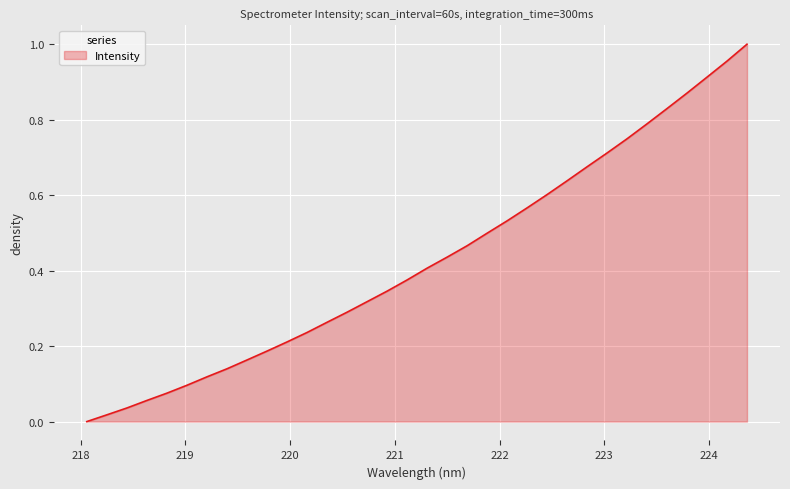

Reading left to right, transcribe all the data shown in this chart.

0.0	0.0	0.0	0.1	0.1	0.1	0.1	0.1	0.2	0.2	0.2	0.2	0.3	0.3	0.3	0.3	0.4	0.4	0.4	0.5	0.5	0.5	0.6	0.6	0.6	0.7	0.7	0.7	0.8	0.8	0.9	0.9	1.0	1.0